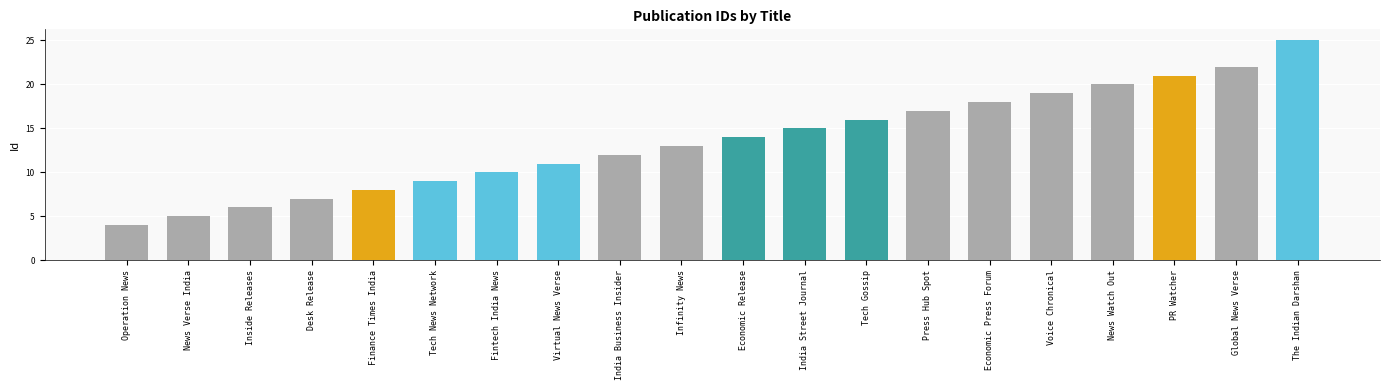

What is the label of the 5th bar from the right?

Voice Chronical